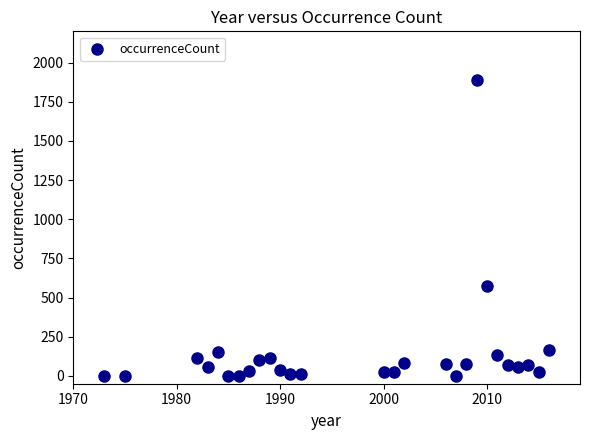

What is the range of Y values (max minus min)?

1891